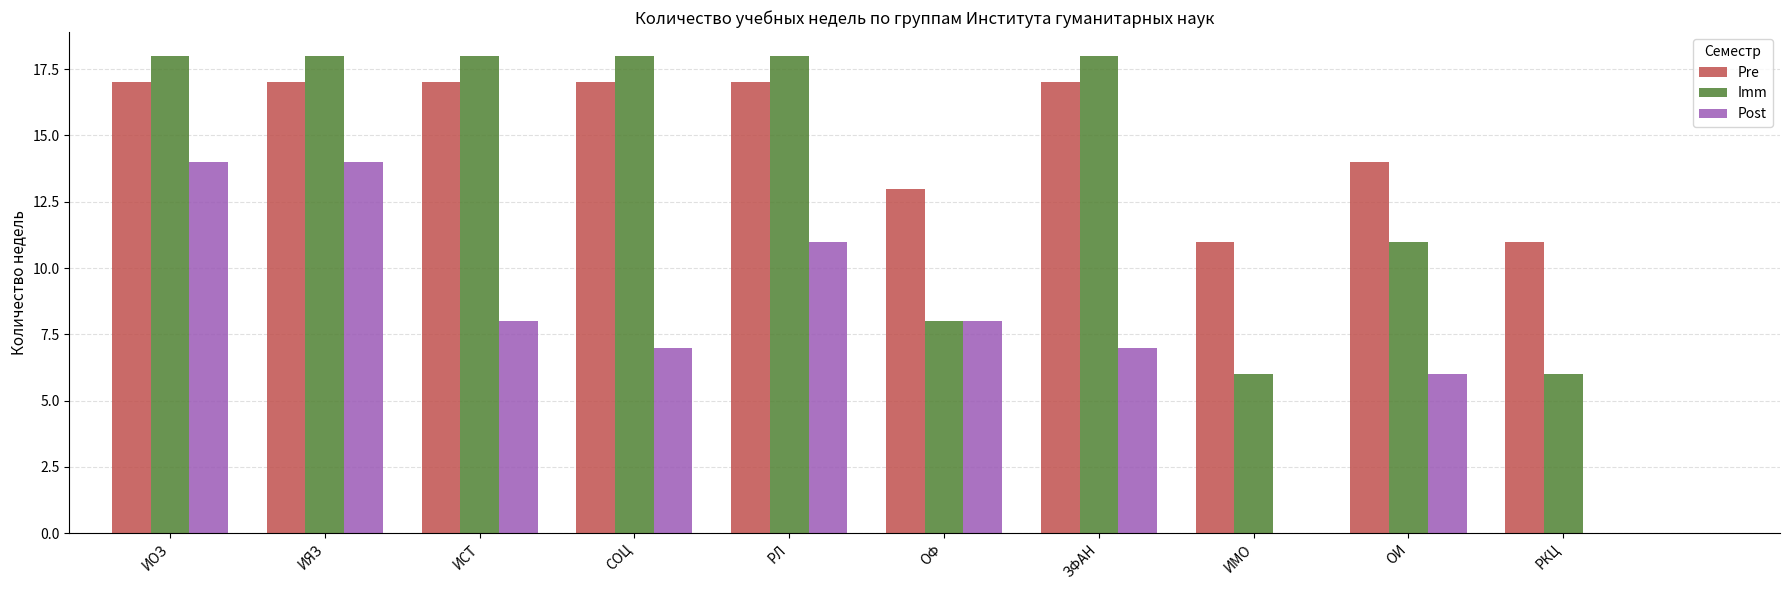

What is the highest value of the Post series?

14